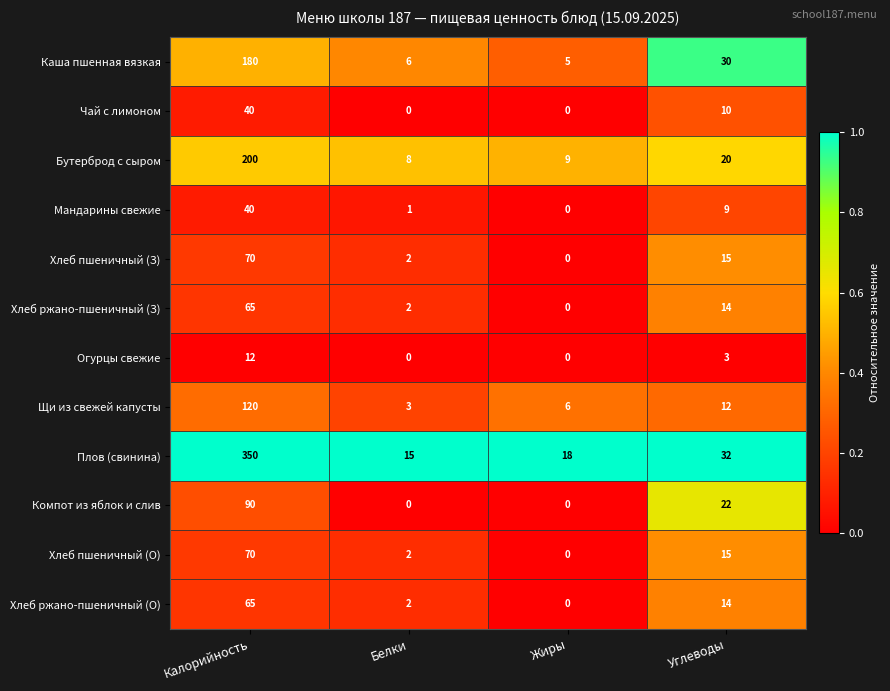

Is it true that Хлеб ржано-пшеничный (З) equals 1 at Белки?

False